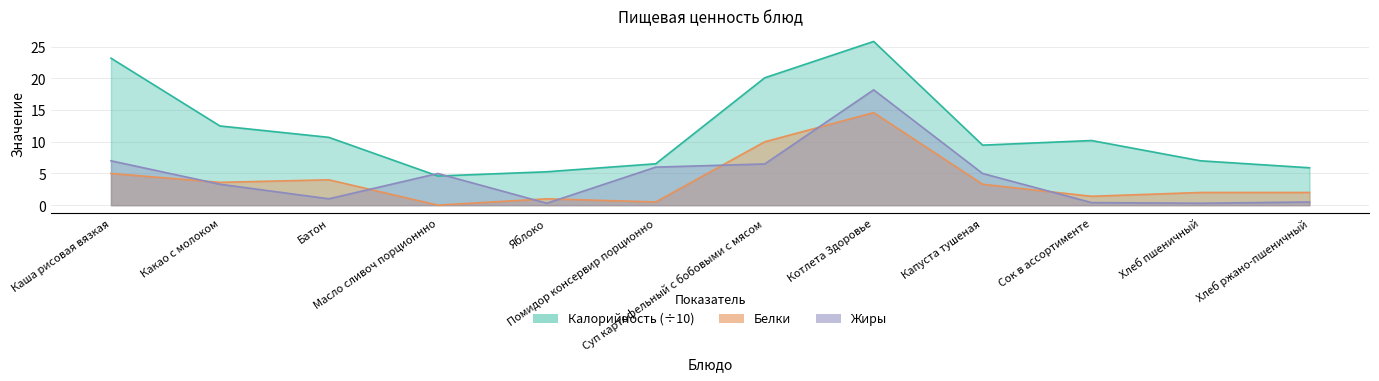

At Сок в ассортименте, list the series in order from smallest to largest.

Жиры, Белки, Калорийность